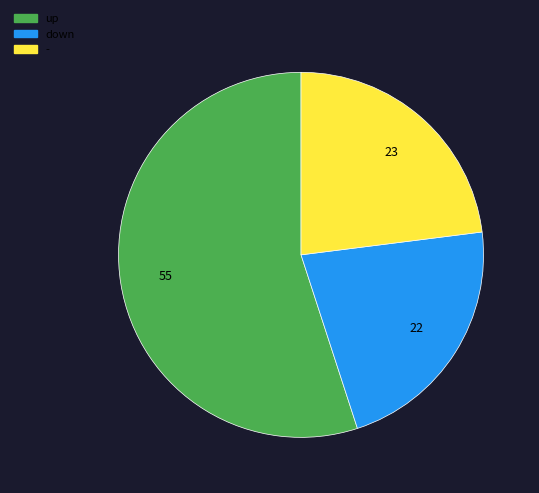

True or false: down accounts for 12% of the total.

False